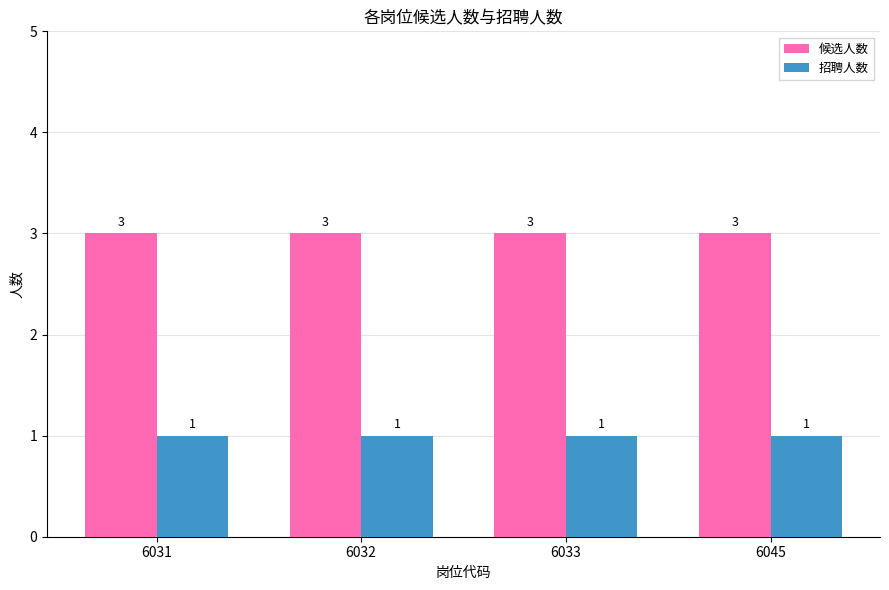

Is the value of 招聘人数 at 6031 greater than the value of 候选人数 at 6032?

No